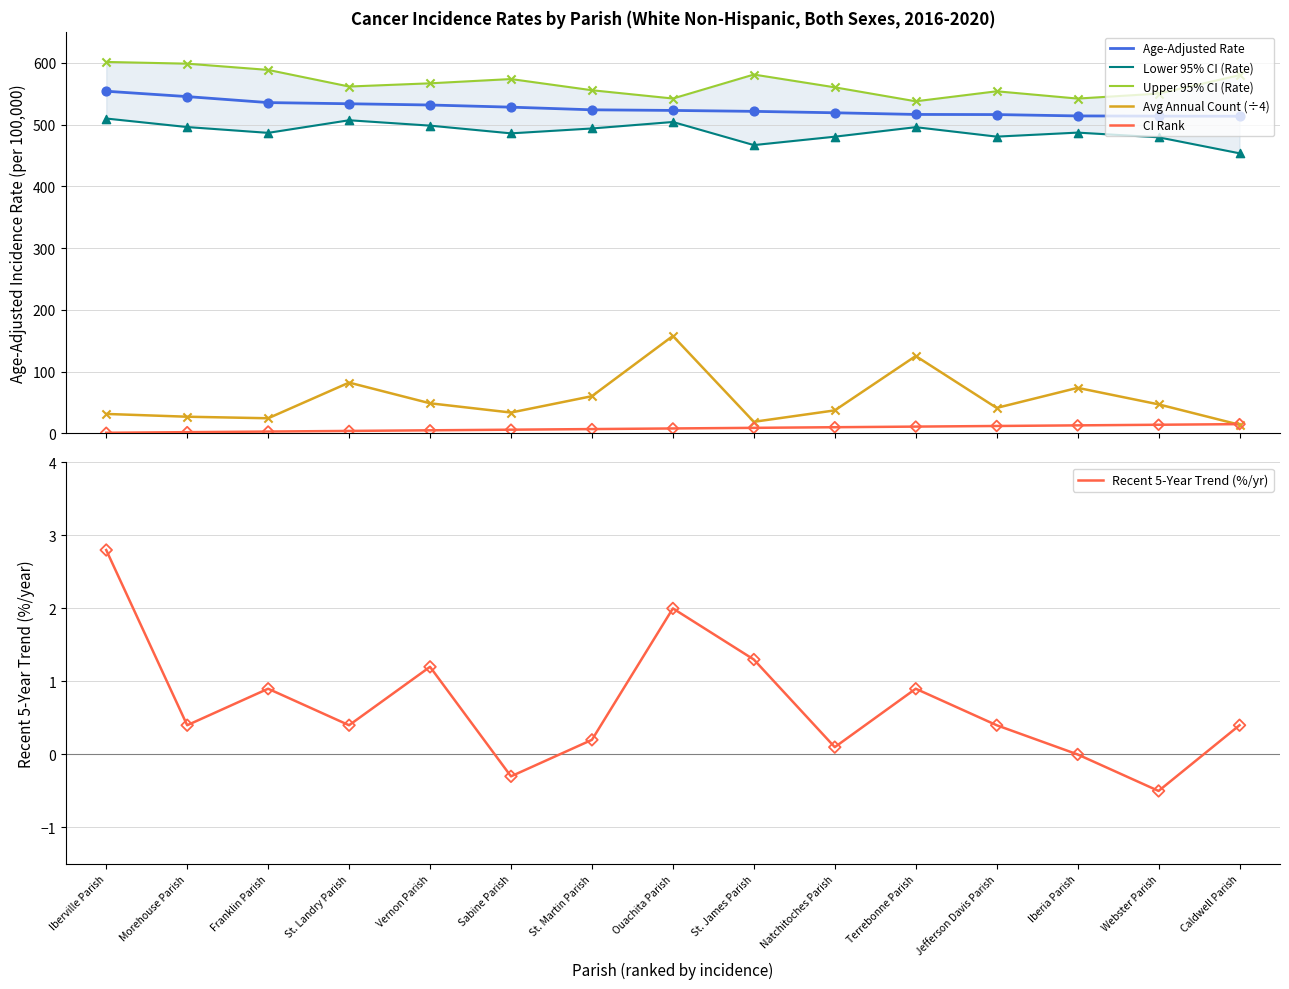

At how many categories does at least one series exceed 488?

15